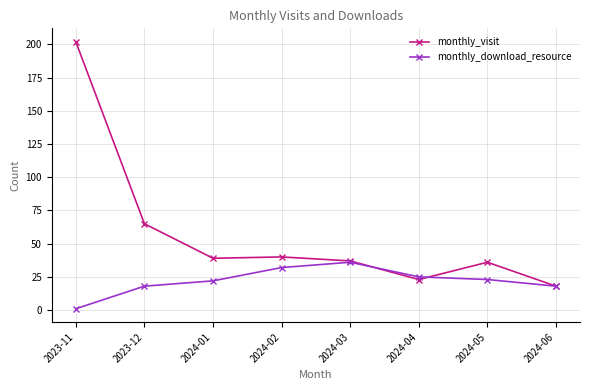

Which series has the largest total across all categories?

monthly_visit